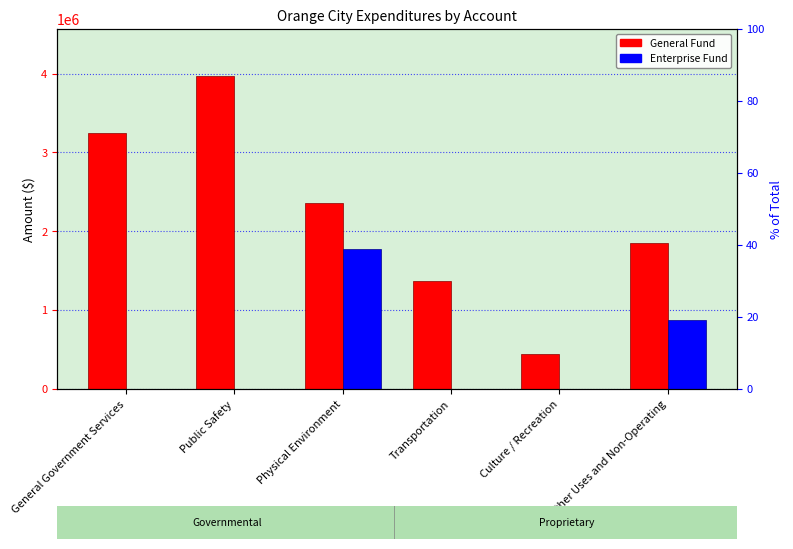

List the series in order of their overall mean, highest first.

General Fund, Enterprise Fund